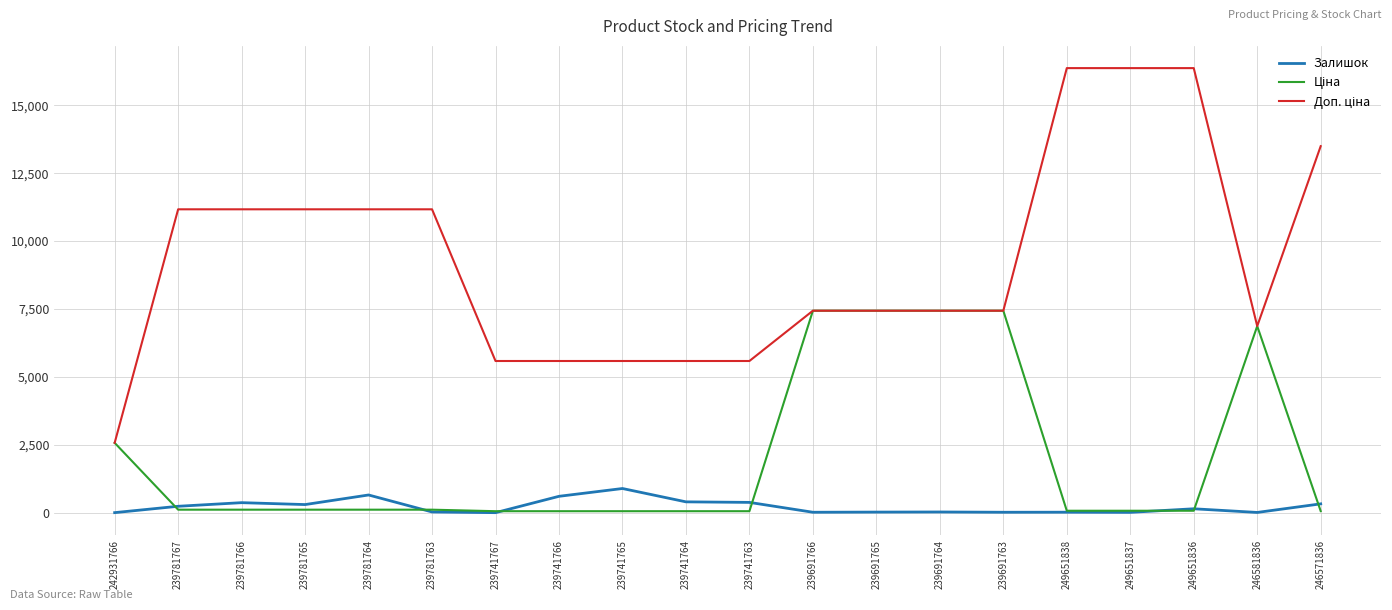

True or false: Залишок has a value of 300.0 at 239781765.

True